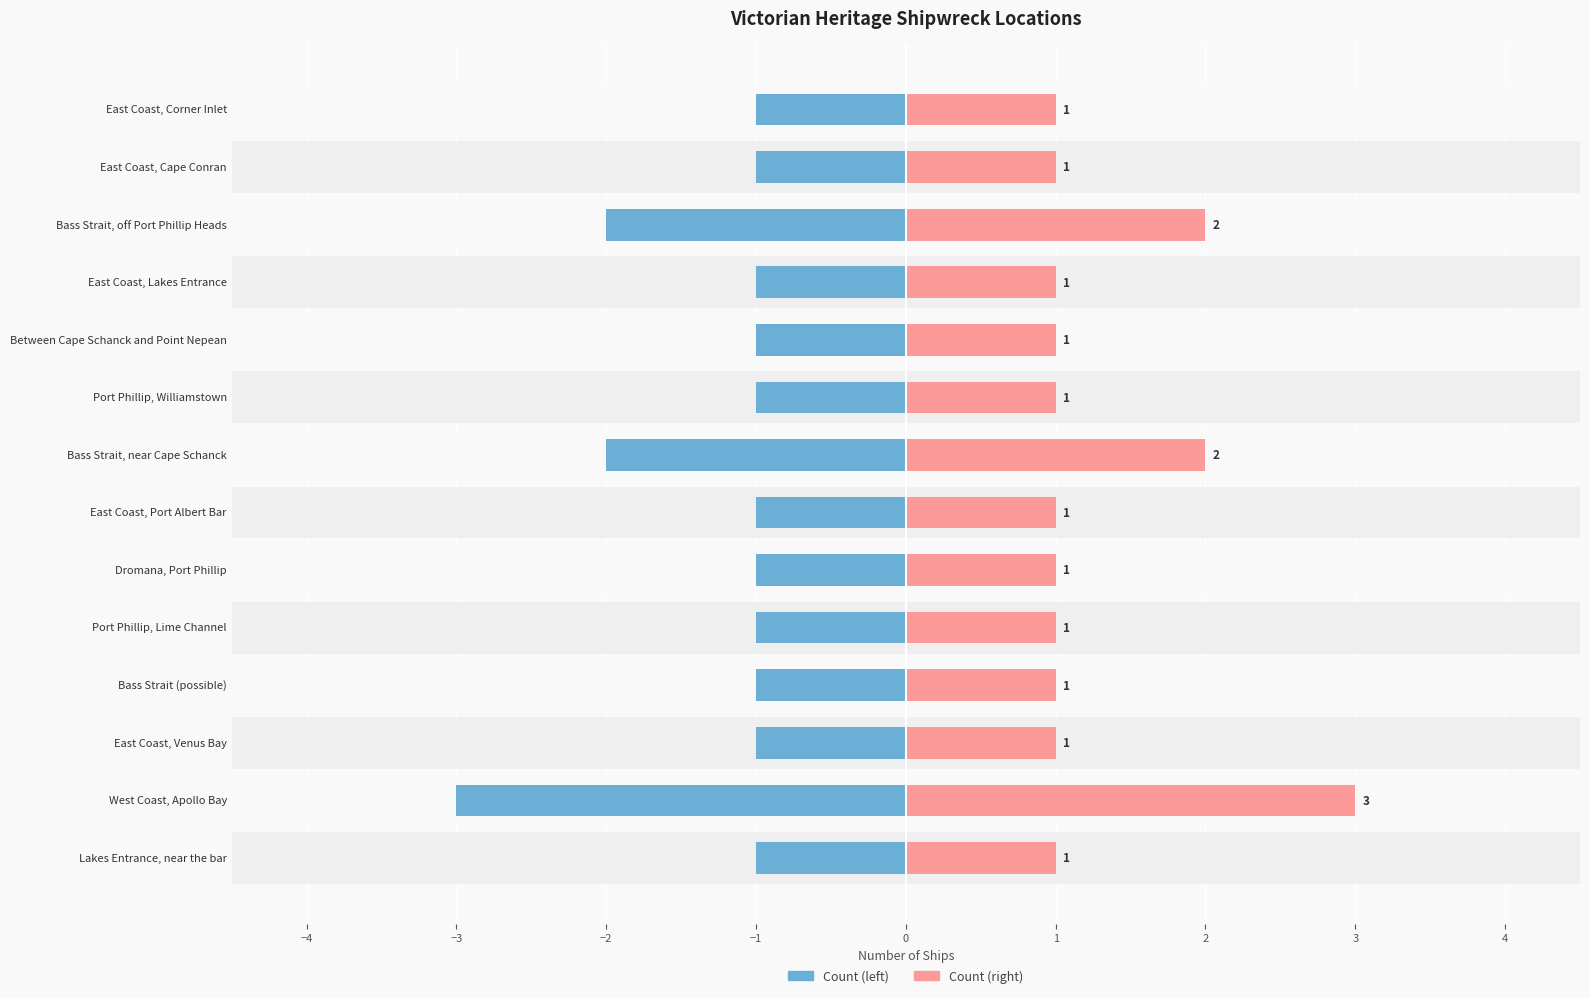

Does the chart contain stacked bars?

No